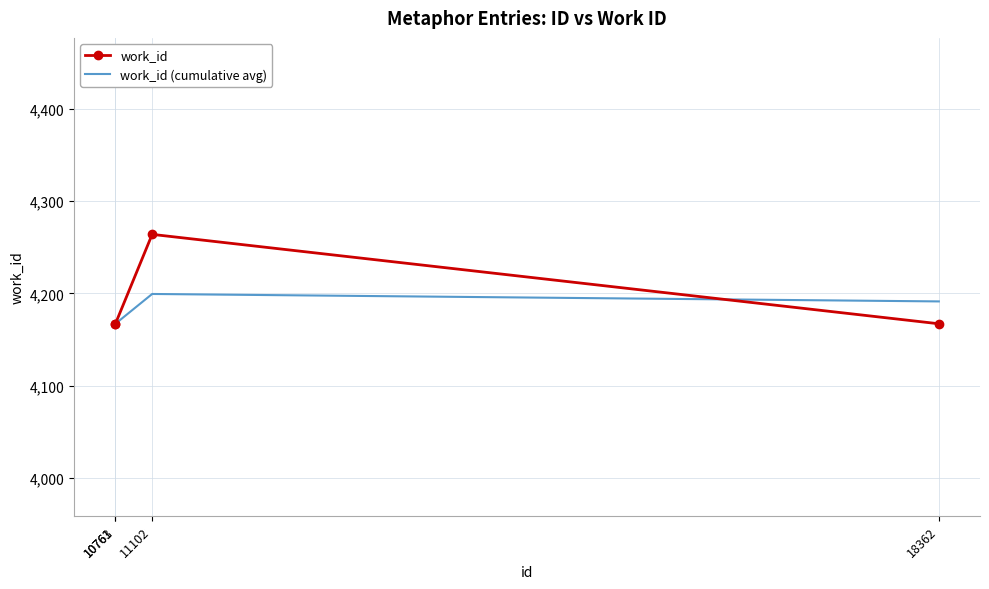

Is it true that work_id (cumulative avg) equals 2524.2 at 18362?

False